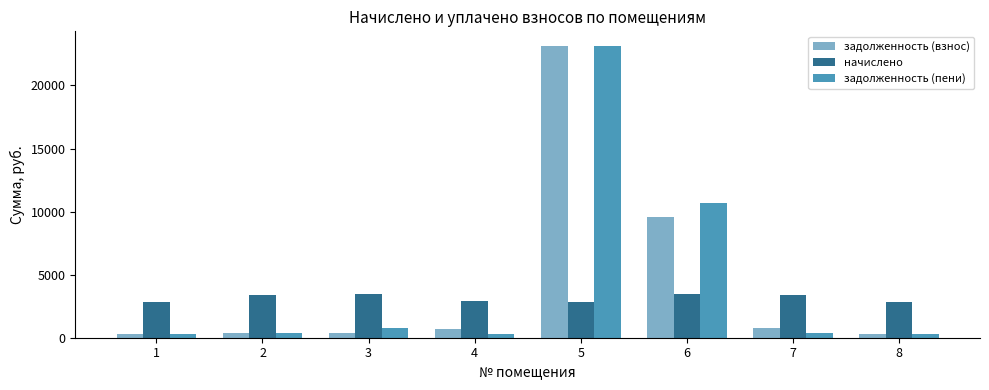

What is the difference between the maximum and minimum values in the задолженность (взнос) series?

22818.7